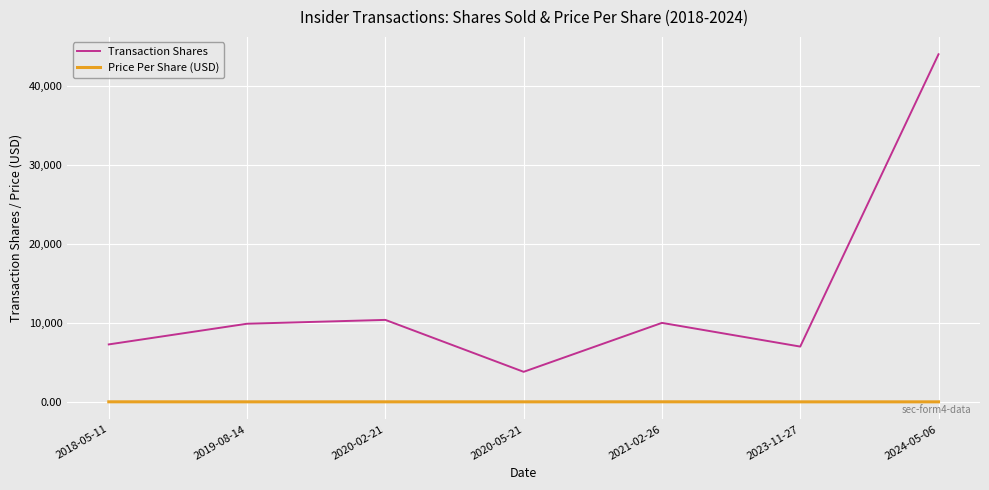

What position from the left is 2018-05-11?

1